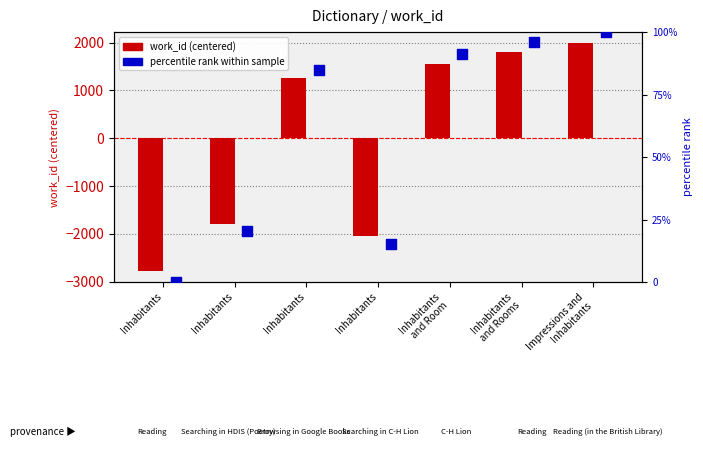

What is the total value across all series at Inhabitants?

-2771.0